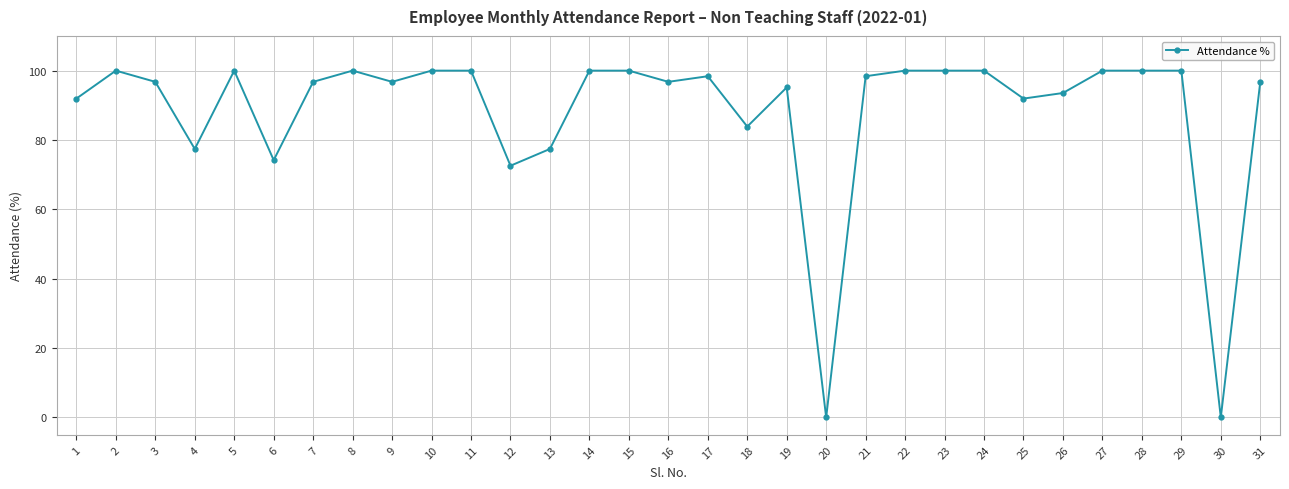

What is the value of the 17th point from the left?

98.4